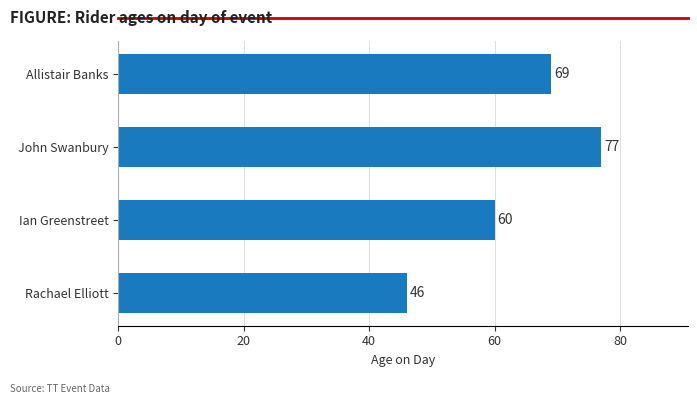

Reading bottom to top, extract all data points from this chart.

46	60	77	69